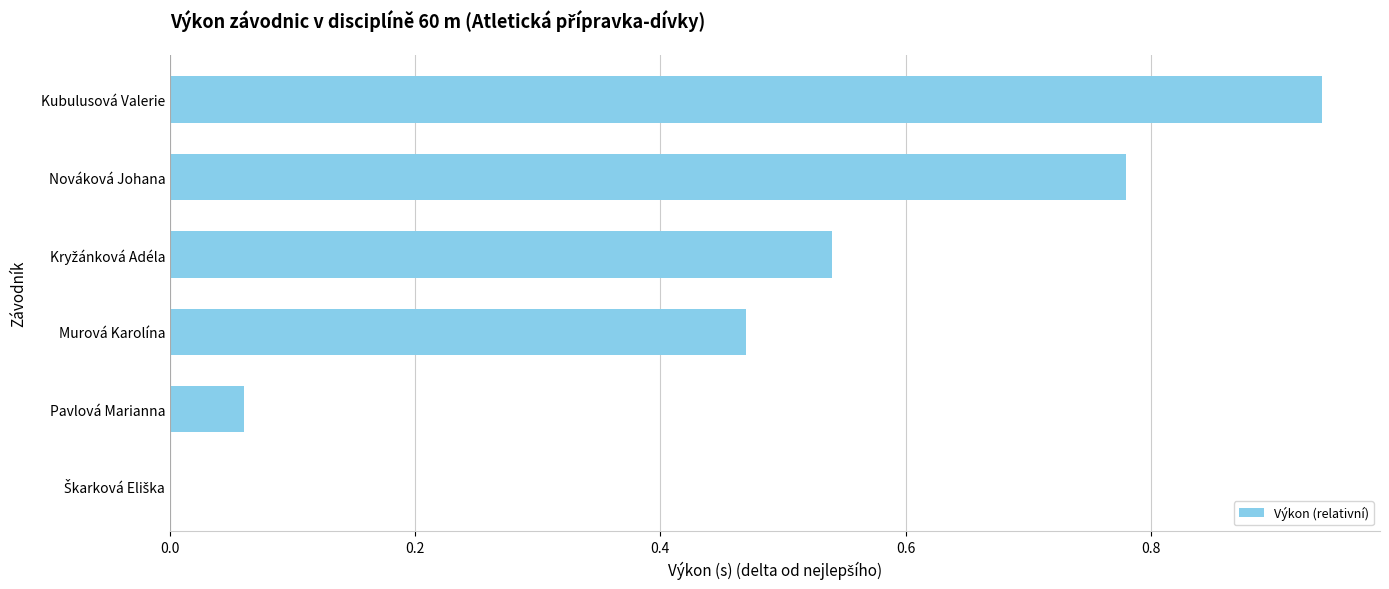

How many data points does each series have?

6